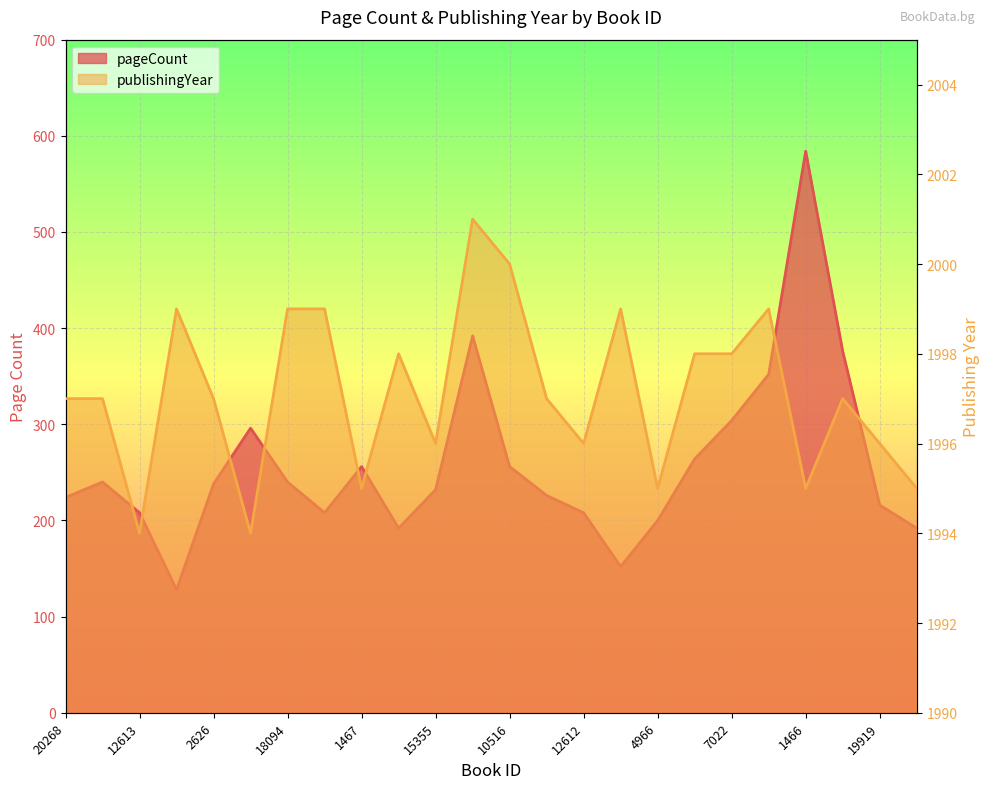

The publishingYear series shows 3254 at 12413. True or false?

False